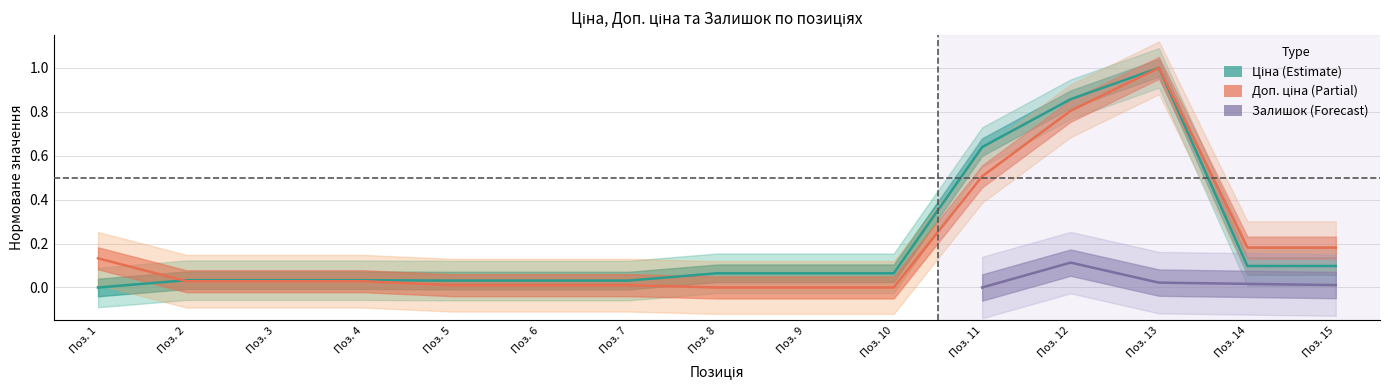

Which series has the largest range (max minus min)?

Ціна